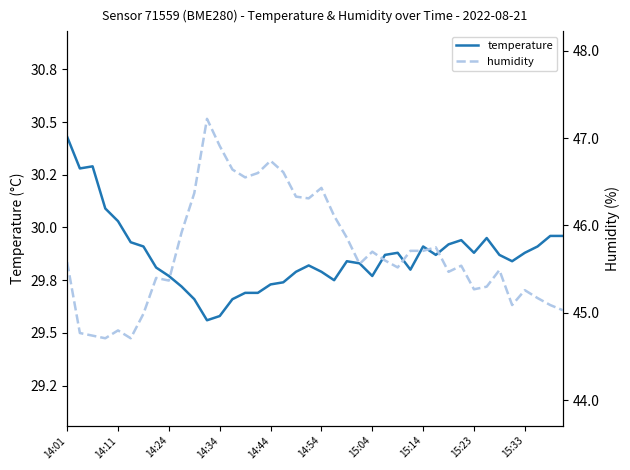

What is the highest value of the humidity series?

47.2